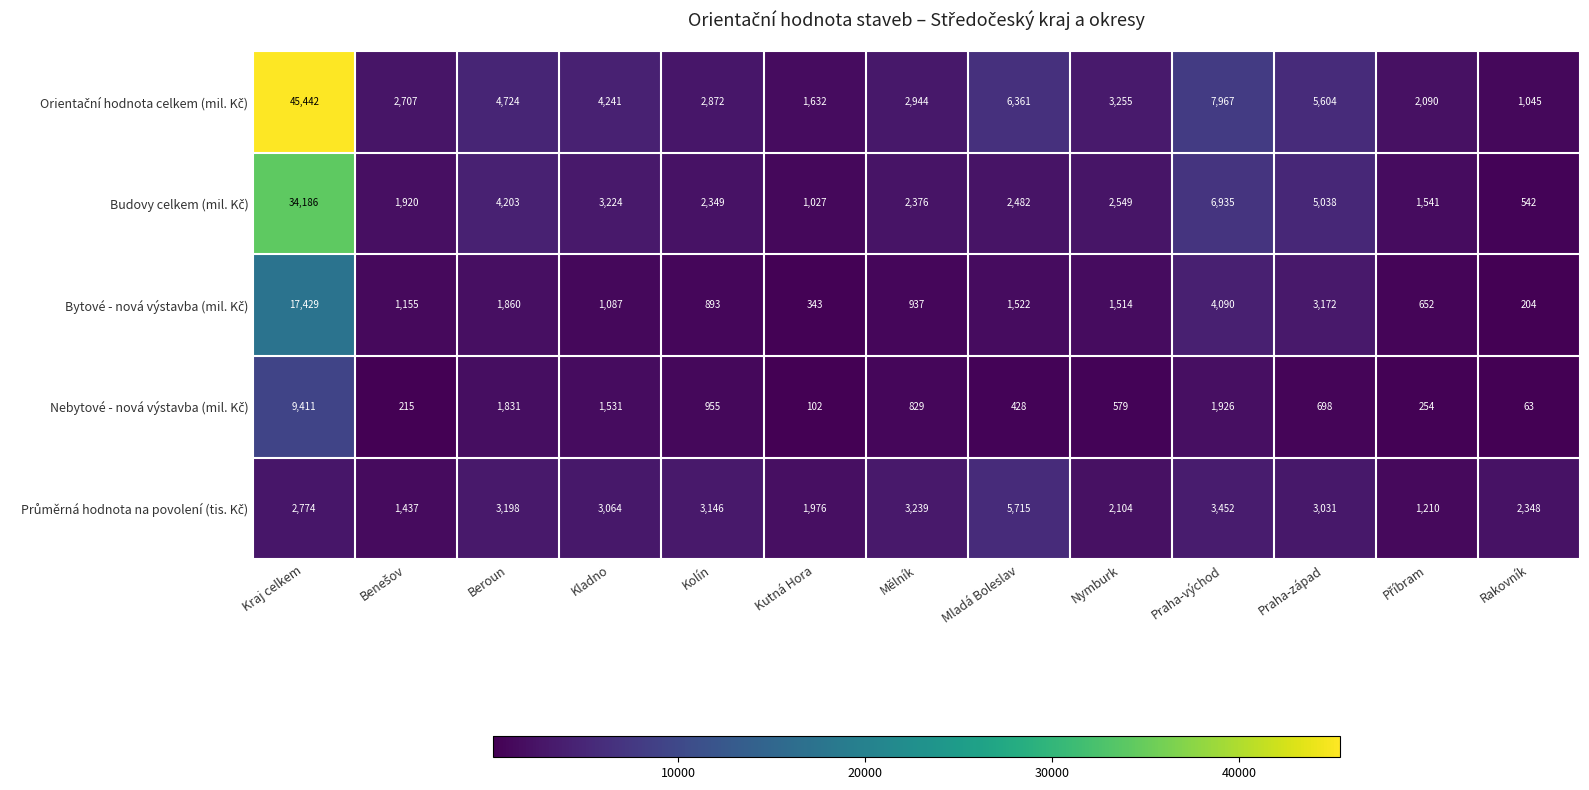

At which category is the sum across all series the highest?

Kraj celkem